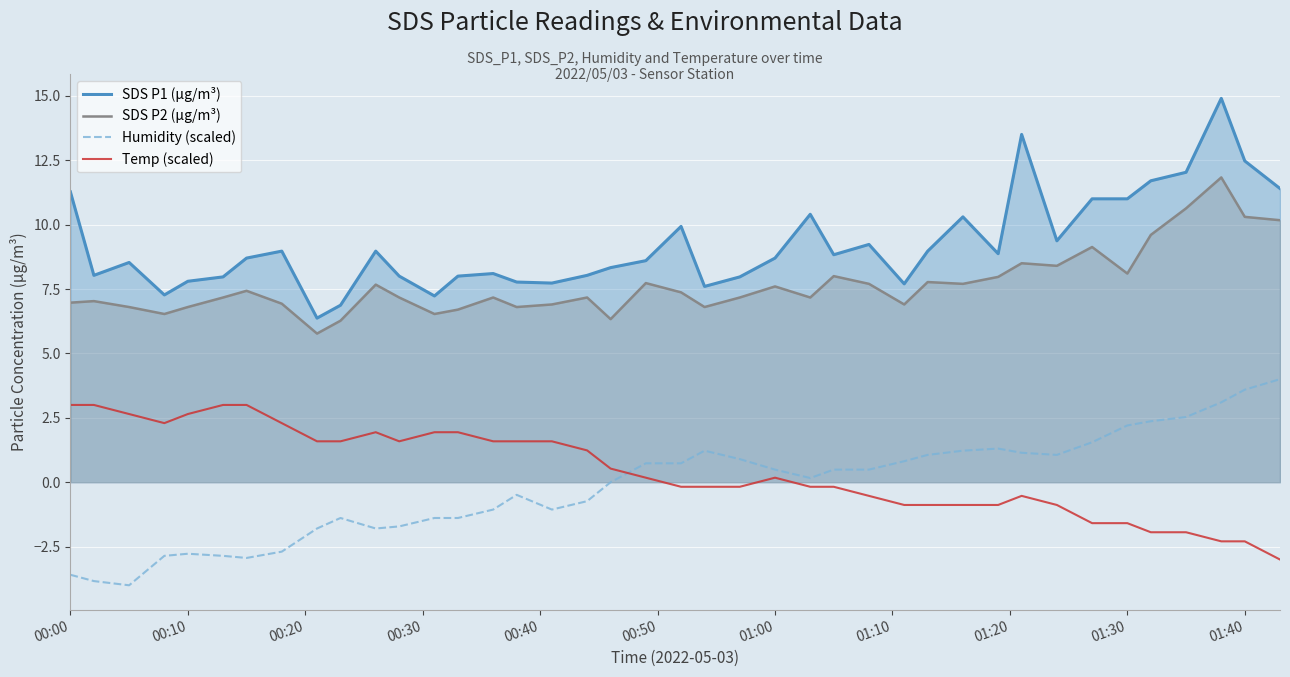

The SDS P2 (µg/m³) series shows 8.1 at 01:30. True or false?

True